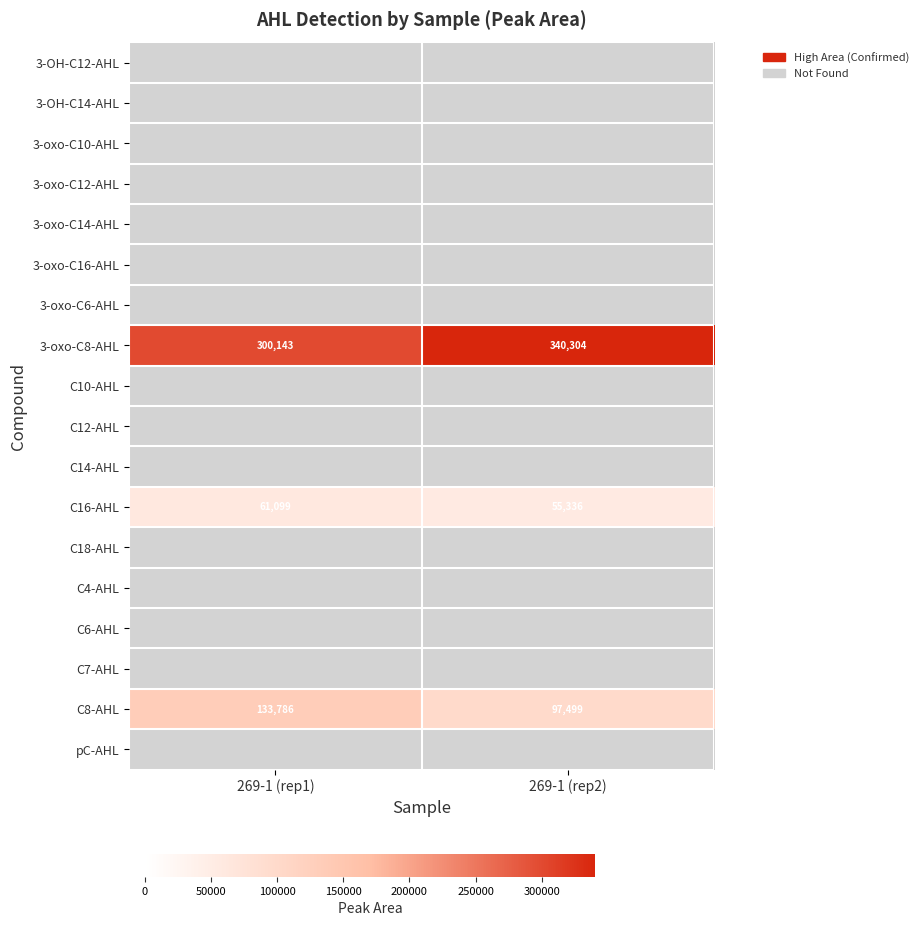

The 3-oxo-C8-AHL series shows 340304 at 269-1 (rep2). True or false?

True